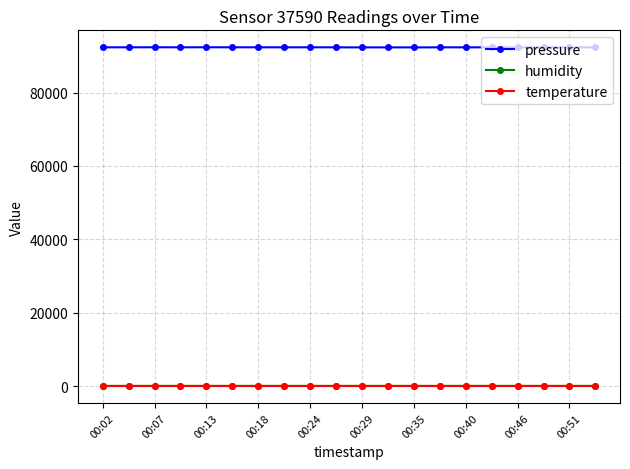

What is the average value of the temperature series?

17.6